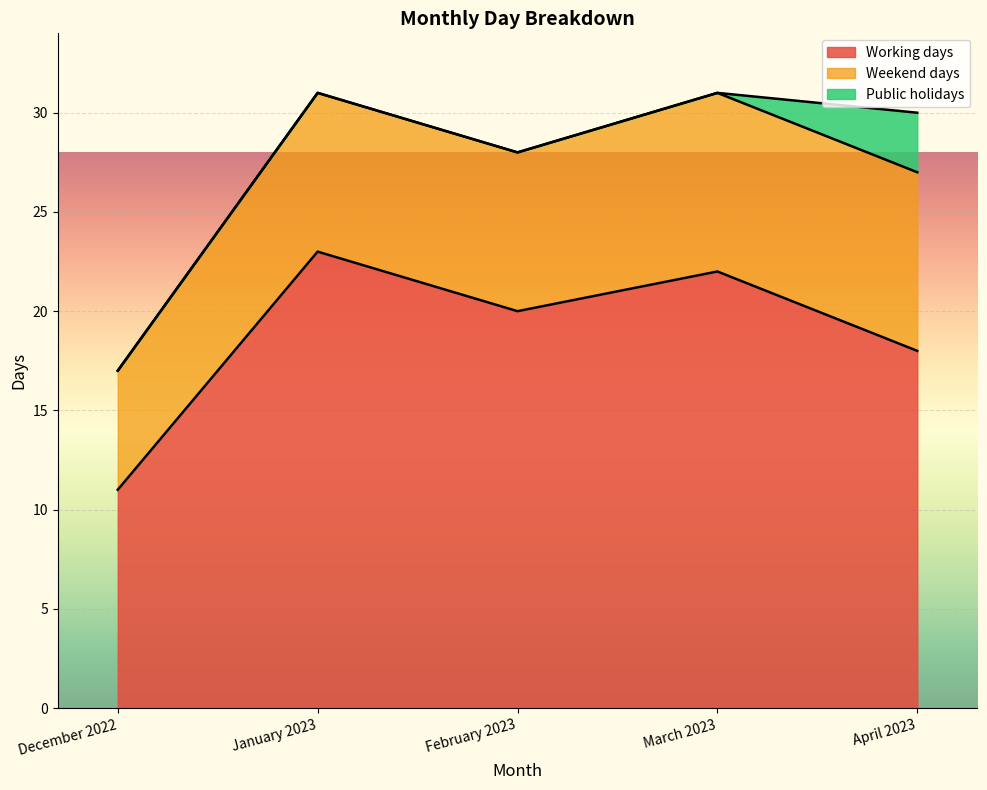

What is the sum of all Weekend days values?

40